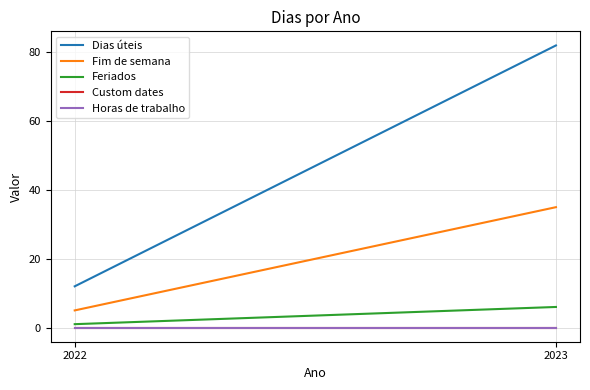

How many lines are shown in the chart?

5